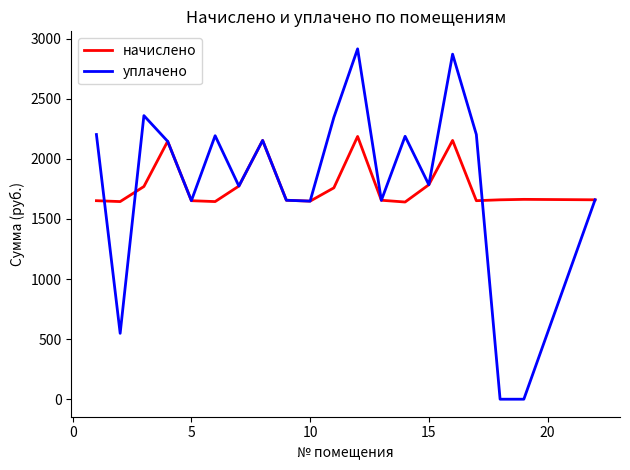

What is the maximum value shown in the chart?

2915.2